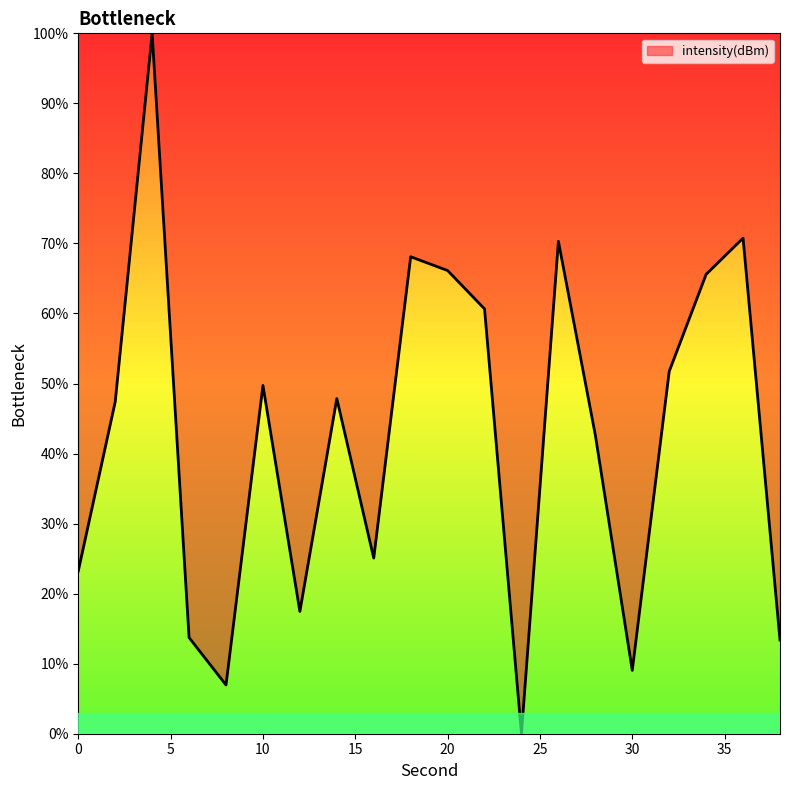

Rank the categories by value from highest to lowest.

4, 36, 26, 18, 20, 34, 22, 32, 10, 14, 2, 28, 16, 0, 12, 6, 38, 30, 8, 24